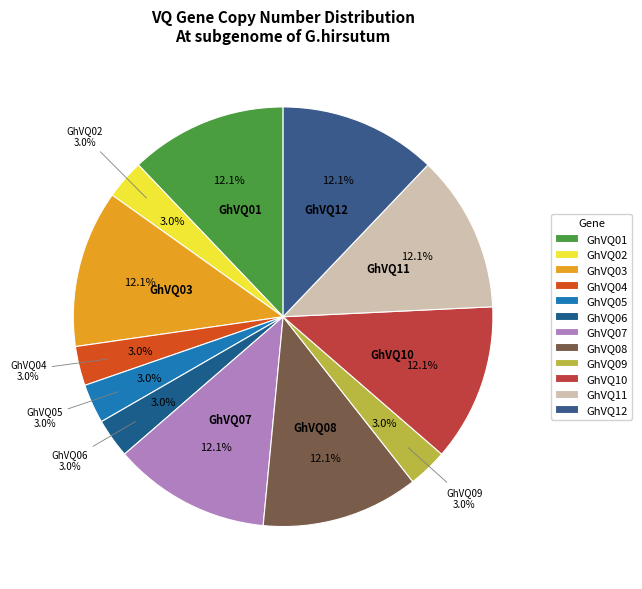

To the nearest percent, what is the combined percentage of GhVQ09 and GhVQ07?

15%